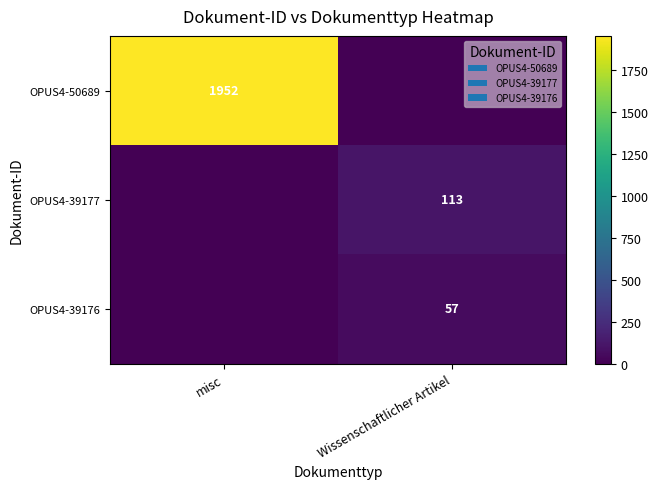

The value of OPUS4-39177 at Wissenschaftlicher Artikel is 113. True or false?

True